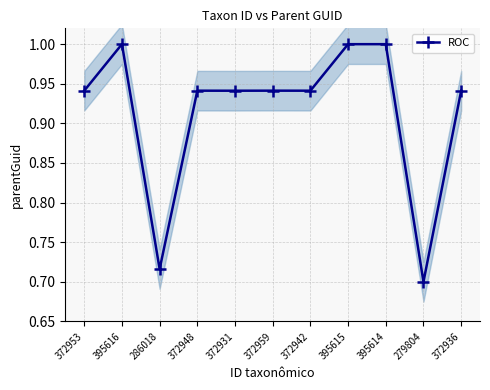

How many points are lower than both their immediate neighbors (excluding endpoints)?

4